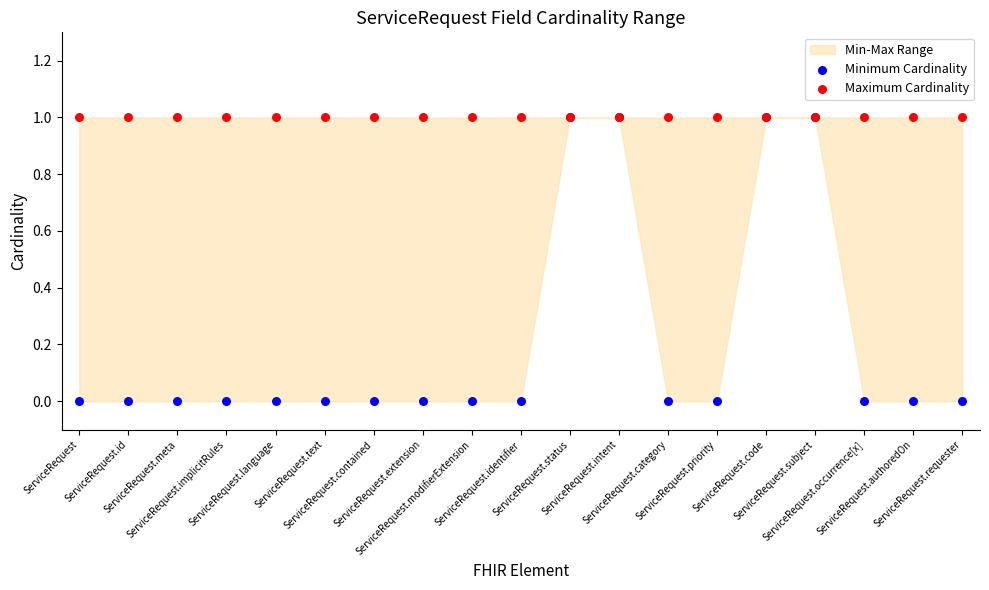

Which series has the widest spread of Y values?

Minimum Cardinality